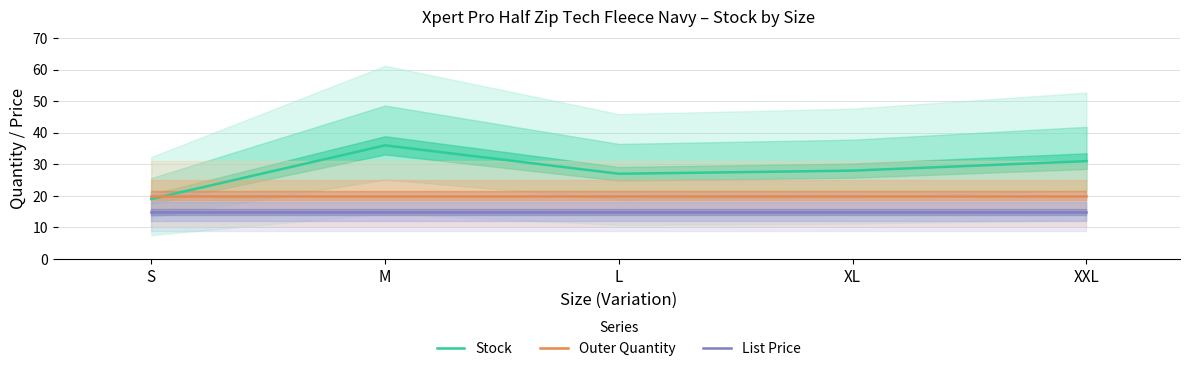

Does the chart have visible grid lines?

Yes